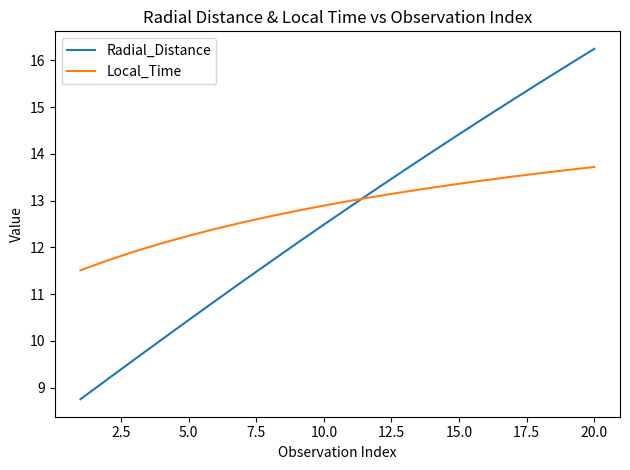

What is the highest value of the Local_Time series?

13.7